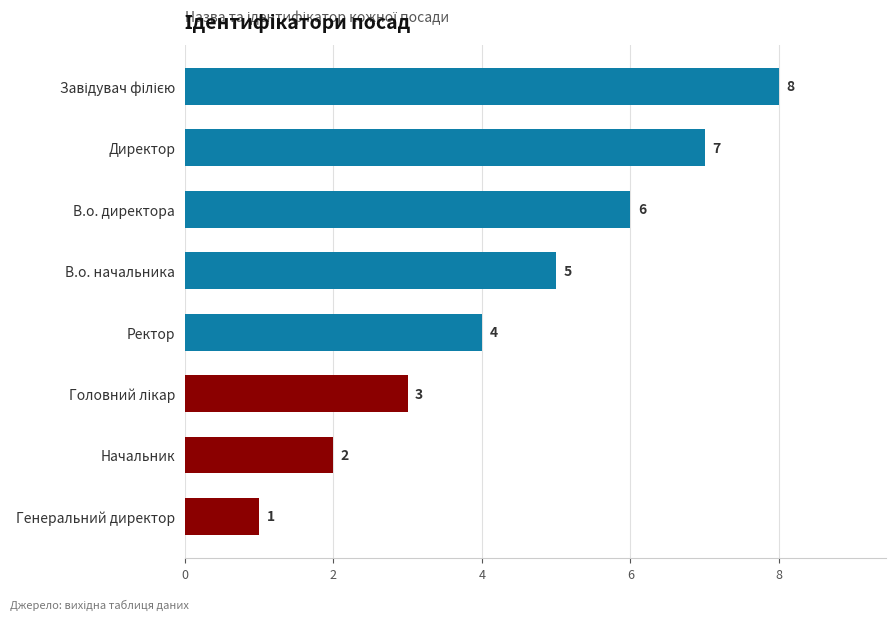

What is the change in value from В.о. начальника to Генеральний директор?

-4